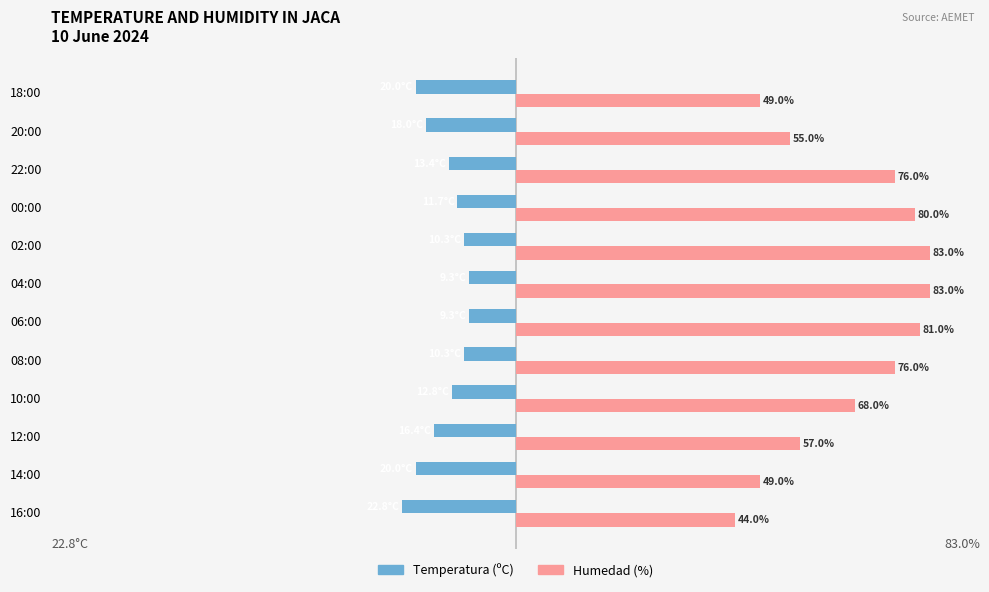

Which category has the lowest value across all series?

16:00